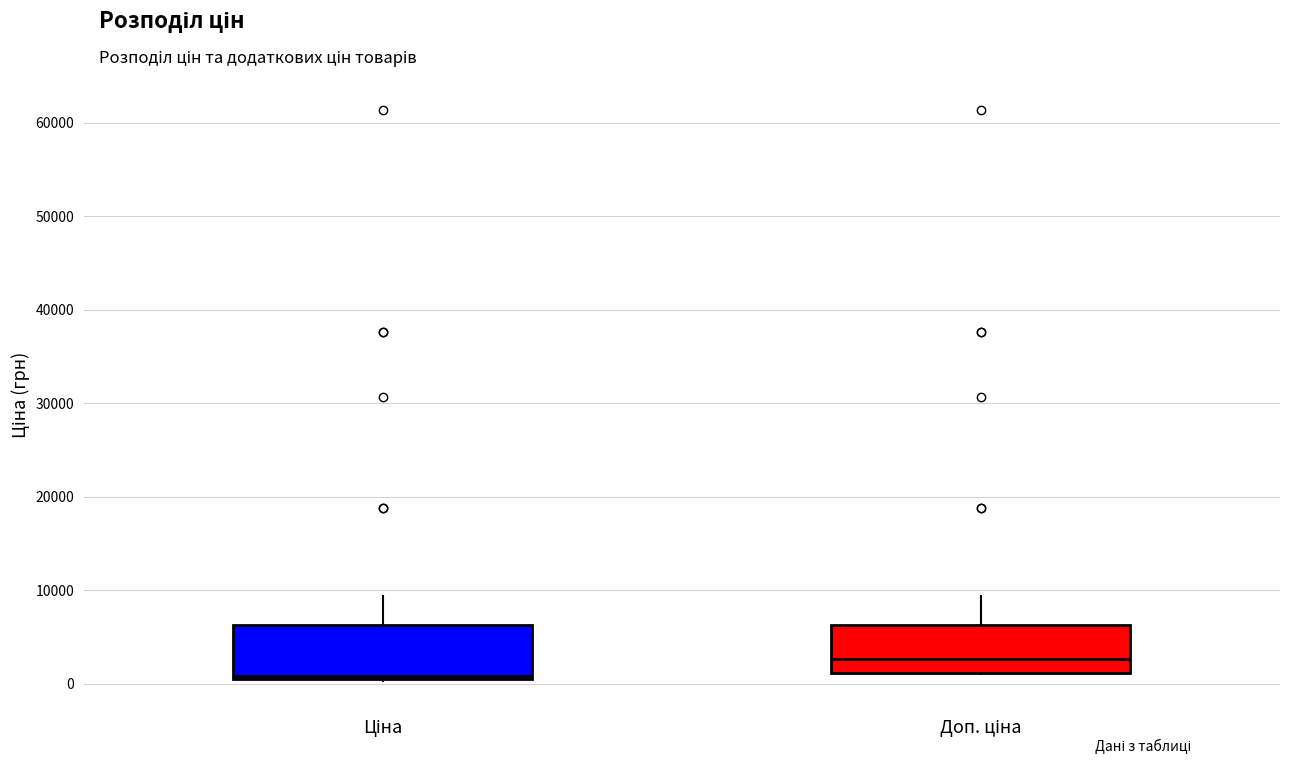

Which box has the lowest median line?

Ціна